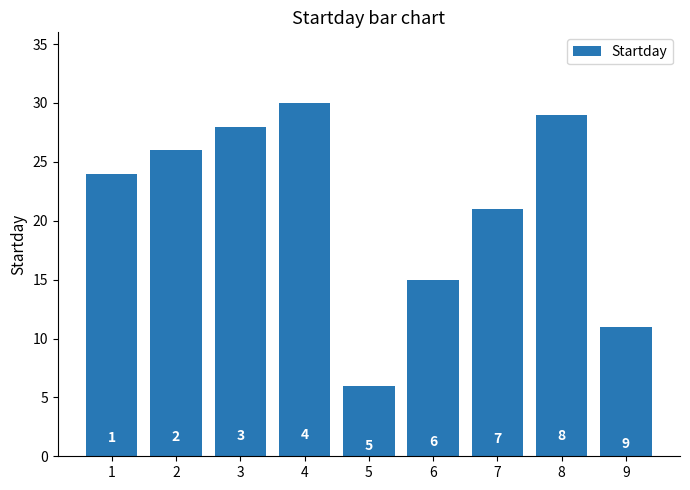

Reading left to right, list all the values displayed in this chart.

1=24	2=26	3=28	4=30	5=6	6=15	7=21	8=29	9=11